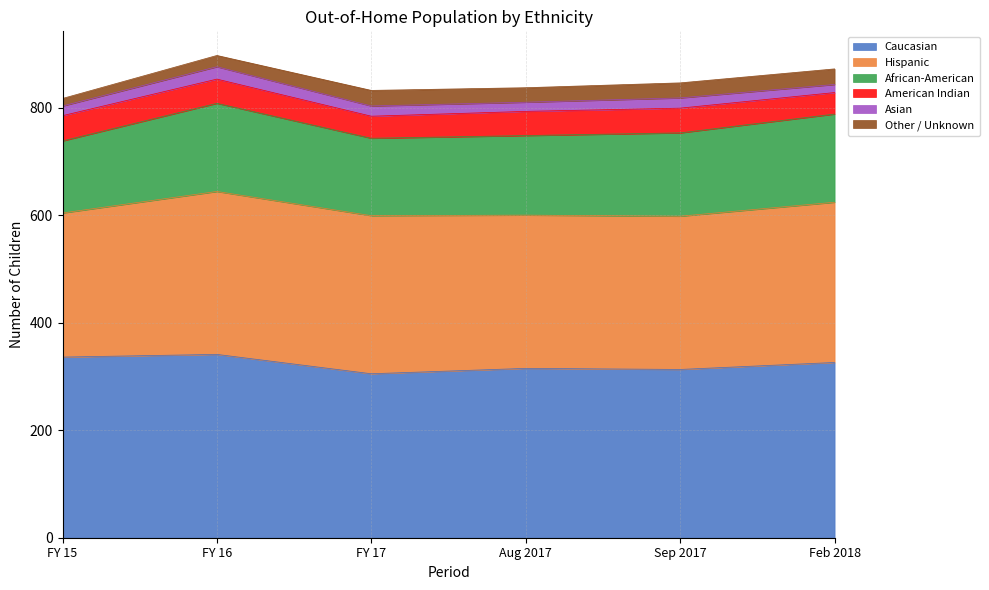

Count the number of categories in the chart.

6